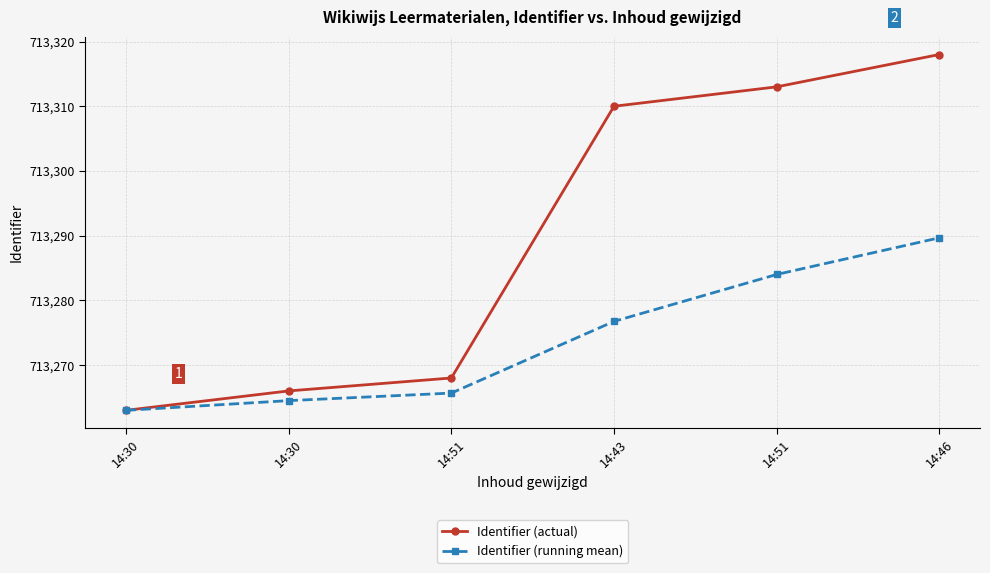

Between 14:51 and 14:43, which series saw the biggest shift?

Identifier (actual)